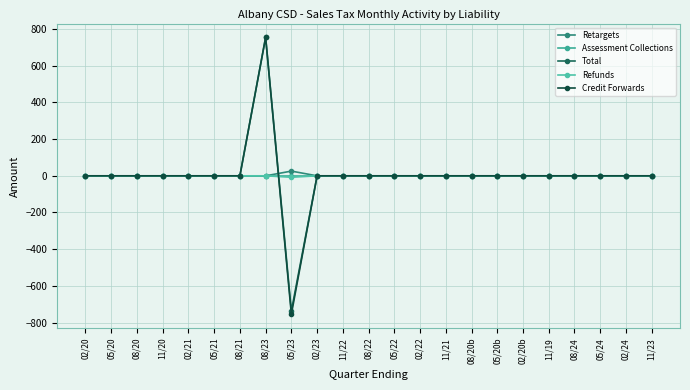

Reading left to right, transcribe all the data shown in this chart.

Retargets: 0.0	0.0	0.0	0.0	0.0	0.0	0.0	0.0	25.8	0.0	0.0	0.0	0.0	0.0	0.0	0.0	0.0	0.0	0.0	0.0	0.0	0.0	0.0
Assessment Collections: 0.0	0.0	0.0	0.0	0.0	0.0	0.0	0.0	0.0	0.0	0.0	0.0	0.0	0.0	0.0	0.0	0.0	0.0	0.0	0.0	0.0	0.0	0.0
Total: 0.0	0.0	0.0	0.0	0.0	0.0	0.0	755.0	-737.0	0.0	0.0	0.0	0.0	0.0	0.0	0.0	0.0	0.0	0.0	0.0	0.0	0.0	0.0
Refunds: 0.0	0.0	0.0	0.0	0.0	0.0	0.0	0.0	-7.8	0.0	0.0	0.0	0.0	0.0	0.0	0.0	0.0	0.0	0.0	0.0	0.0	0.0	0.0
Credit Forwards: 0.0	0.0	0.0	0.0	0.0	0.0	0.0	755.0	-755.0	0.0	0.0	0.0	0.0	0.0	0.0	0.0	0.0	0.0	0.0	0.0	0.0	0.0	0.0